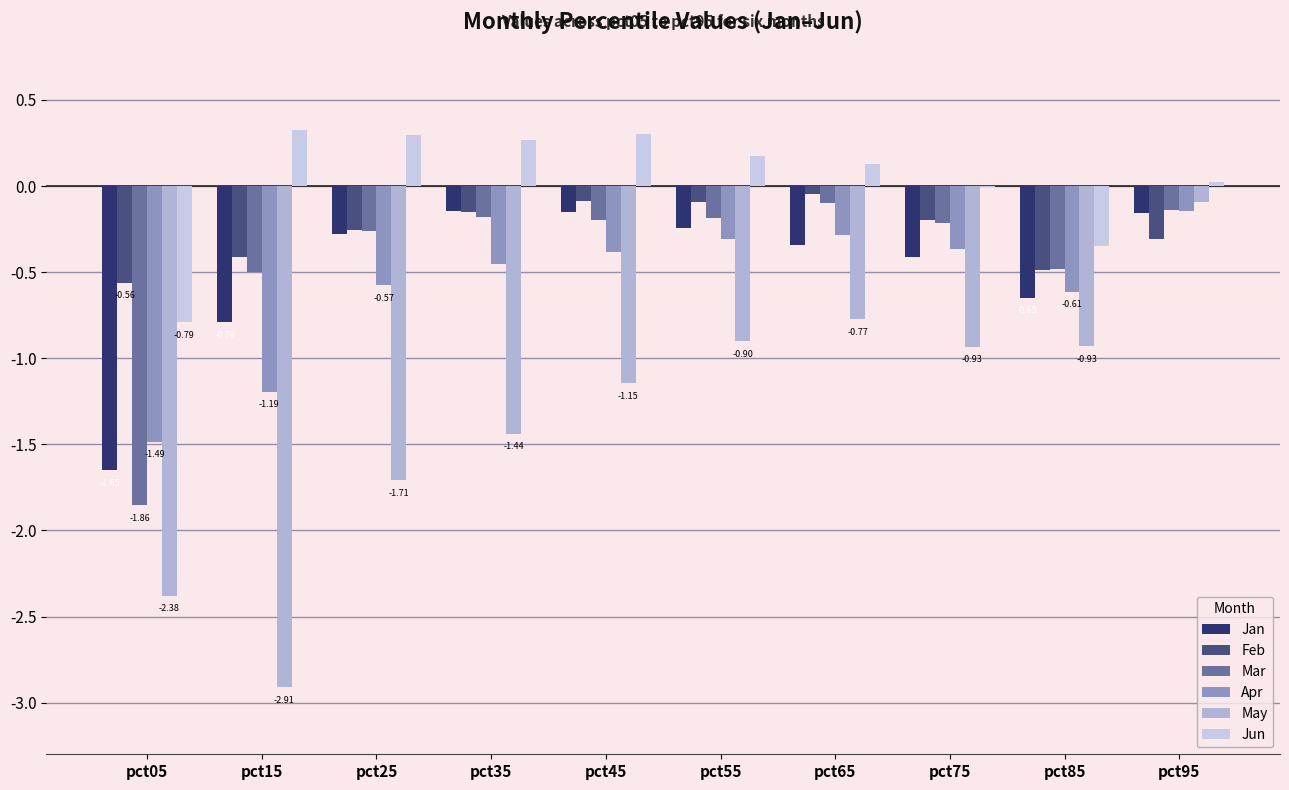

List the series in order of their peak value, highest first.

Jun, Feb, May, Mar, Apr, Jan